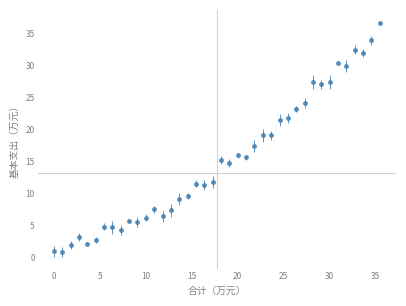

What is the sum of all values?

603.3